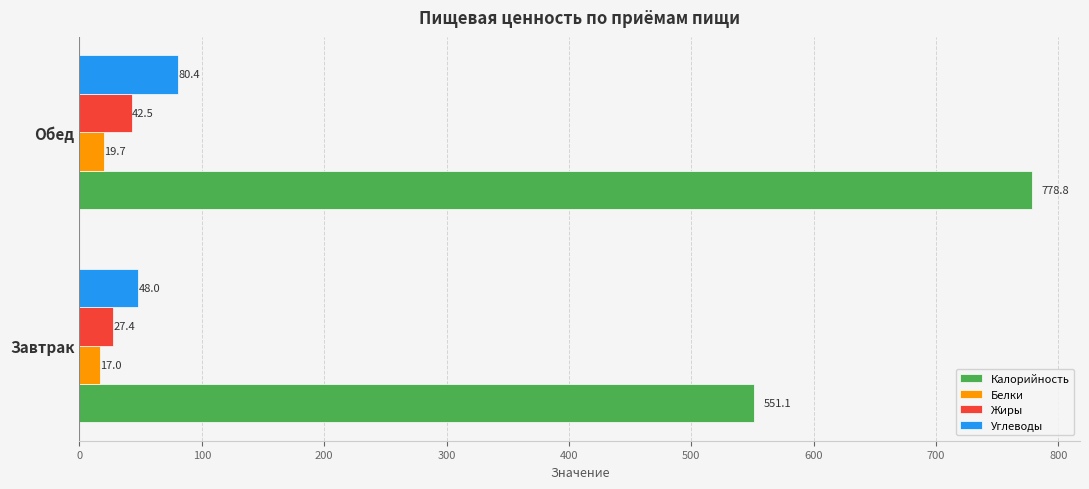

Which series has the largest total across all categories?

Калорийность